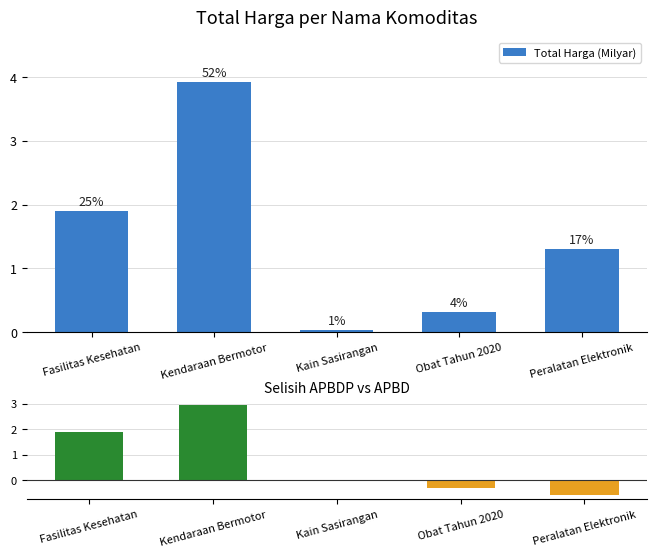

How many values in Selisih APBDP vs APBD are below zero?

2